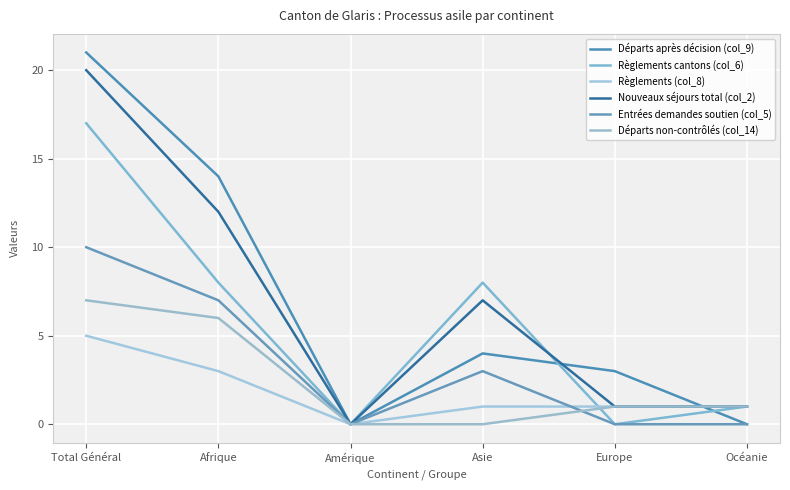

What is the difference between the highest and lowest values at Europe?

3